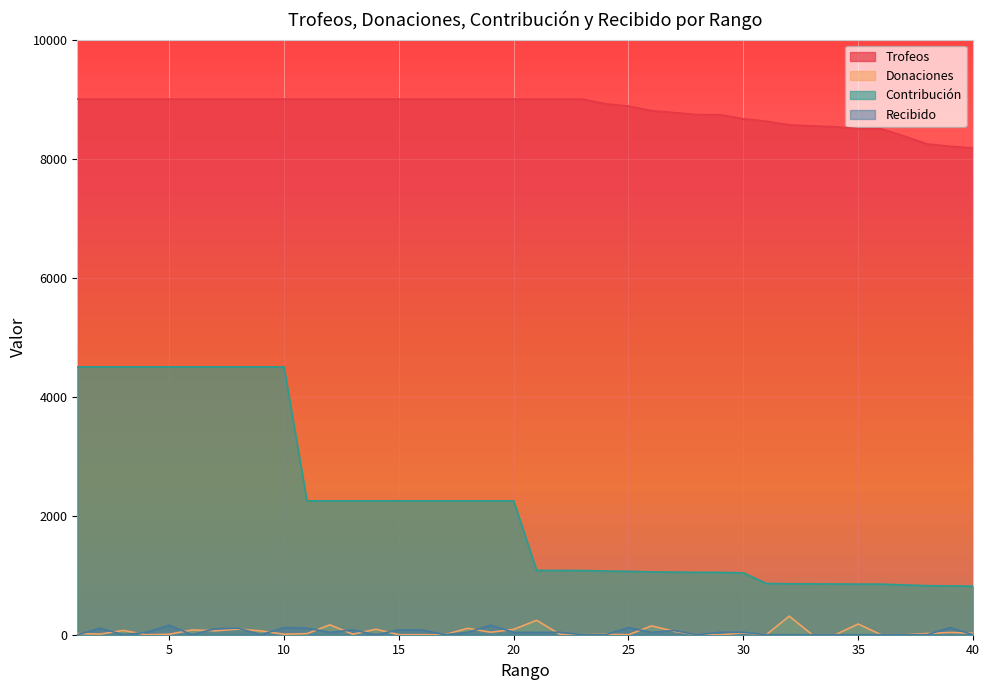

Reading right to left, extract all data points from this chart.

Trofeos: 40=8179	39=8207	38=8246	37=8379	36=8500	35=8501	34=8535	33=8549	32=8566	31=8628	30=8669	29=8737	28=8738	27=8772	26=8805	25=8882	24=8920	23=8999	22=9000	21=9000	20=9000	19=9000	18=9000	17=9000	16=9000	15=9000	14=9000	13=9000	12=9000	11=9000	10=9000	9=9000	8=9000	7=9000	6=9000	5=9000	4=9000	3=9000	2=9000	1=9000
Donaciones: 40=26	39=38	38=20	37=0	36=0	35=180	34=0	33=0	32=312	31=0	30=30	29=0	28=0	27=56	26=148	25=0	24=8	23=0	22=10	21=242	20=90	19=42	18=108	17=0	16=0	15=0	14=92	13=8	12=166	11=18	10=8	9=64	8=94	7=66	6=80	5=8	4=0	3=72	2=10	1=20
Contribución: 40=817	39=820	38=824	37=837	36=850	35=850	34=853	33=854	32=856	31=862	30=1040	29=1048	28=1048	27=1052	26=1056	25=1065	24=1070	23=1079	22=1080	21=1080	20=2250	19=2250	18=2250	17=2250	16=2250	15=2250	14=2250	13=2250	12=2250	11=2250	10=4500	9=4500	8=4500	7=4500	6=4500	5=4500	4=4500	3=4500	2=4500	1=4500
Recibido: 40=0	39=120	38=0	37=0	36=0	35=0	34=0	33=0	32=0	31=0	30=40	29=40	28=0	27=70	26=40	25=120	24=0	23=0	22=40	21=40	20=40	19=160	18=40	17=0	16=80	15=80	14=0	13=80	12=40	11=110	10=120	9=0	8=110	7=100	6=0	5=160	4=40	3=0	2=110	1=0